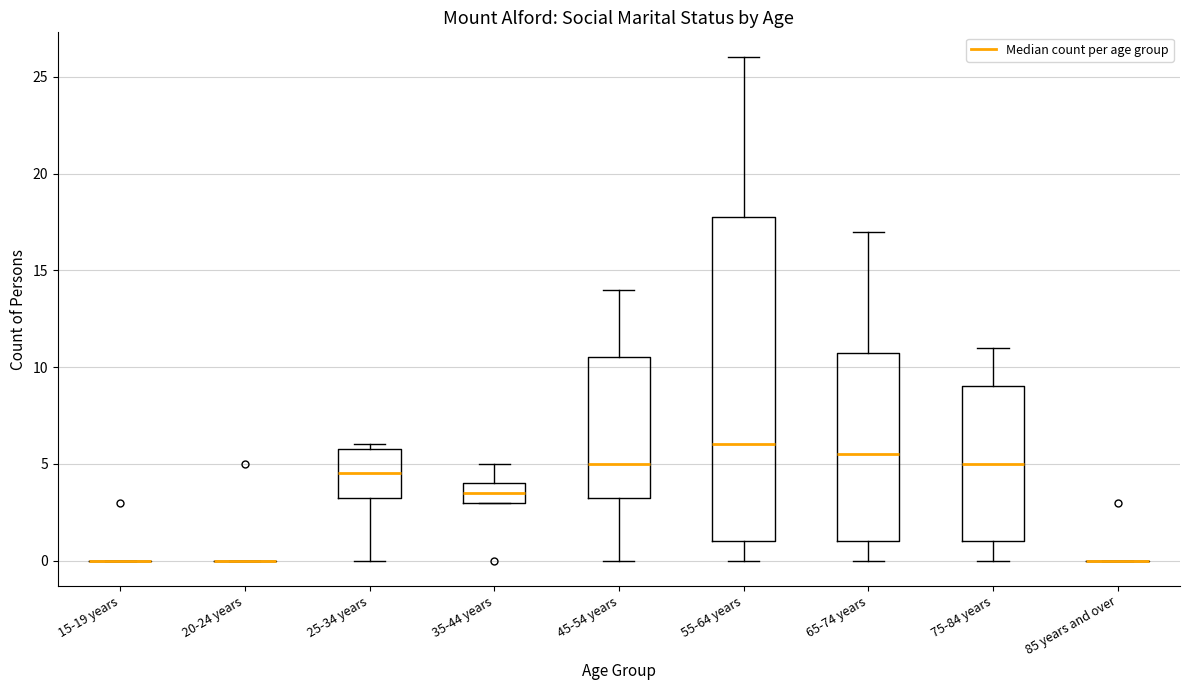

Reading left to right, transcribe this box plot: for each box, give where its median line is, the range the box spans, and where its two whiskers end, as read against the y-axis. The values are not printed on the chart, so give them approximately, as read against the axis.

15-19 years: box collapsed to a line at 0.0, whiskers 0.0 to 0.0
20-24 years: box collapsed to a line at 0.0, whiskers 0.0 to 0.0
25-34 years: median 4.5, box 3.5 to 6.0, whiskers 0.0 to 6.0 (just above the box's upper edge)
35-44 years: median 3.5, box 3.0 to 4.0, whiskers 3.0 to 5.0
45-54 years: median 5.0, box 3.5 to 10.5, whiskers 0.0 to 14.0
55-64 years: median 6.0, box 1.0 to 18.0, whiskers 0.0 to 26.0
65-74 years: median 5.5, box 1.0 to 11.0, whiskers 0.0 to 17.0
75-84 years: median 5.0, box 1.0 to 9.0, whiskers 0.0 to 11.0
85 years and over: box collapsed to a line at 0.0, whiskers 0.0 to 0.0